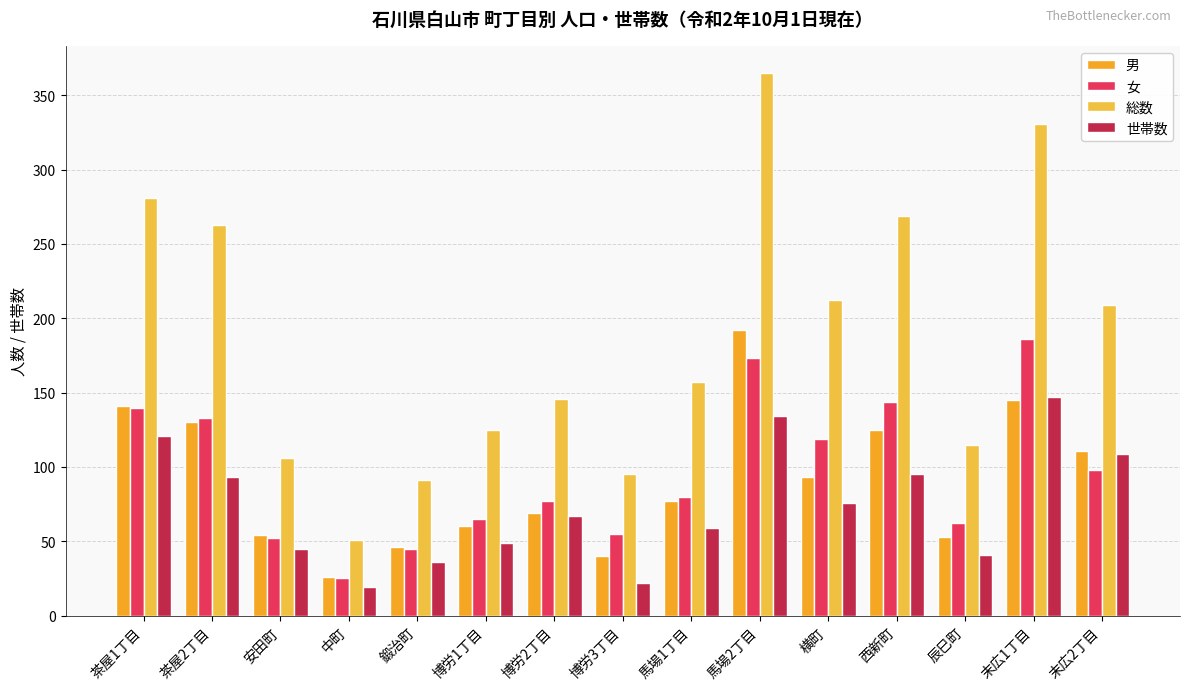

The value of 世帯数 at 鍛治町 is 61. True or false?

False